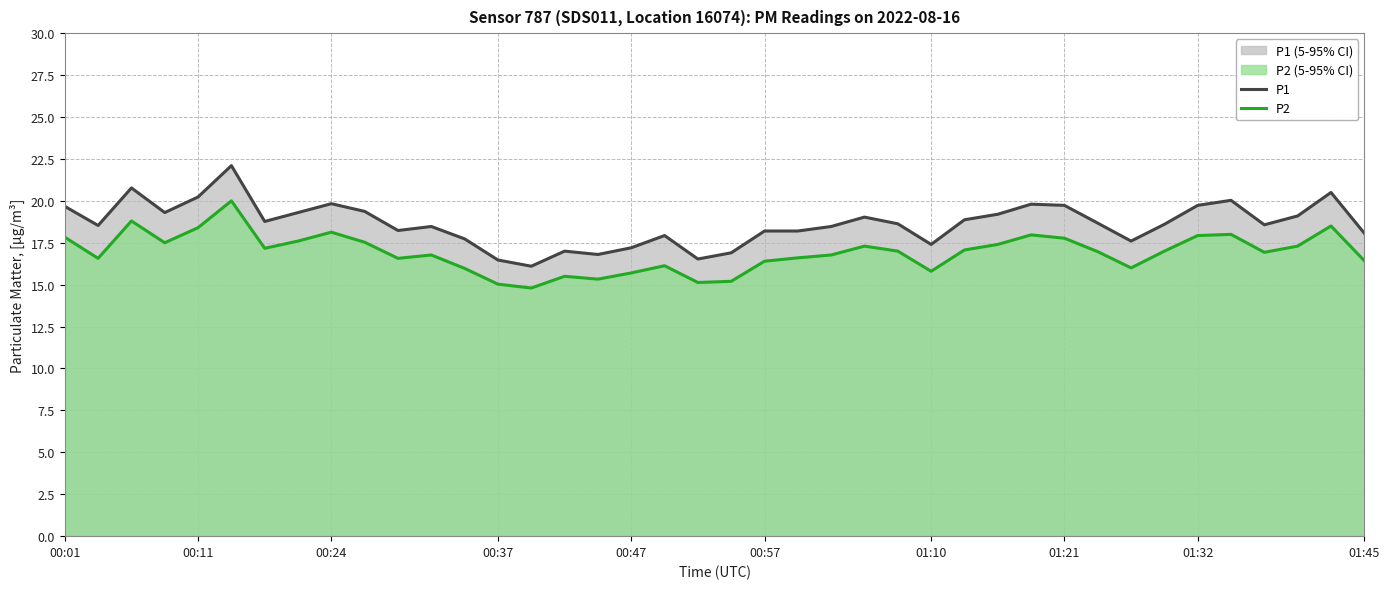

Does the chart display data point markers on the line(s)?

No